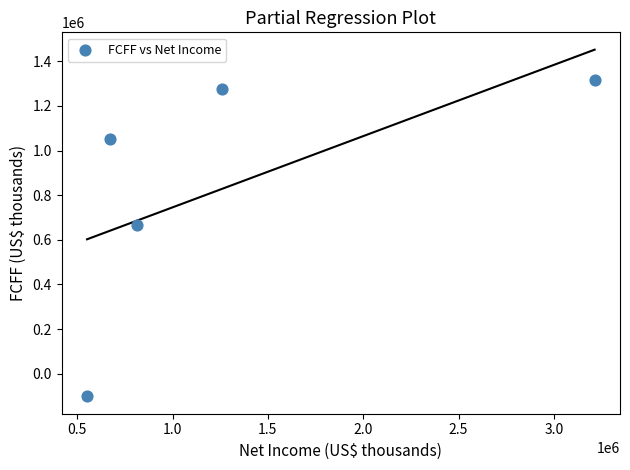

What is the range of Y values (max minus min)?

1417945